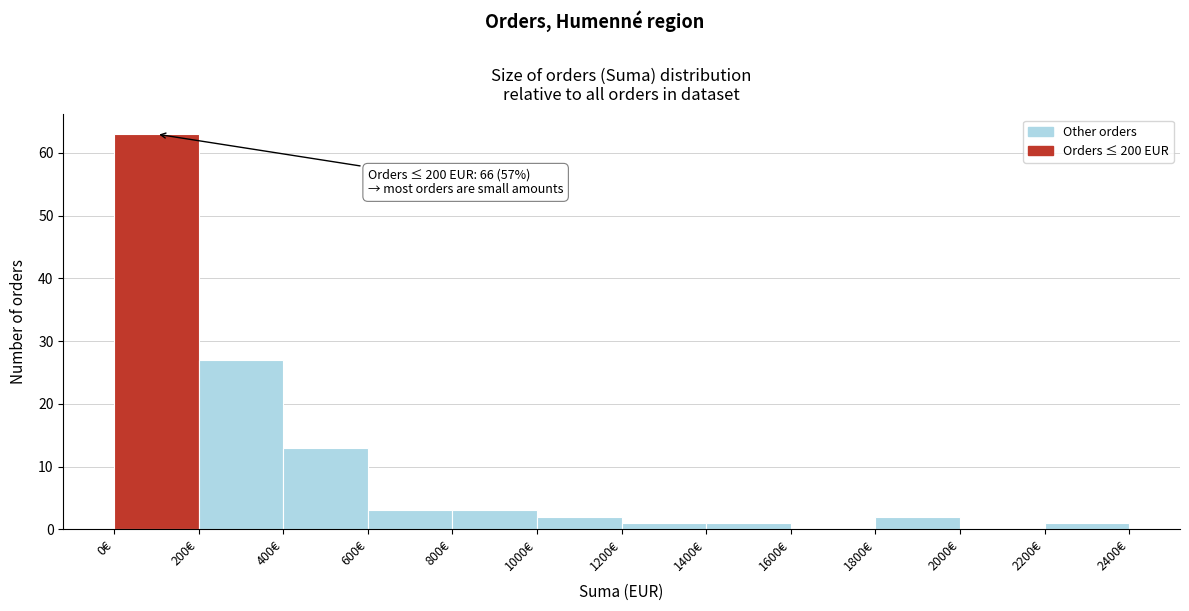

Over which range of the x-axis is the bar tallest?

0 to 200